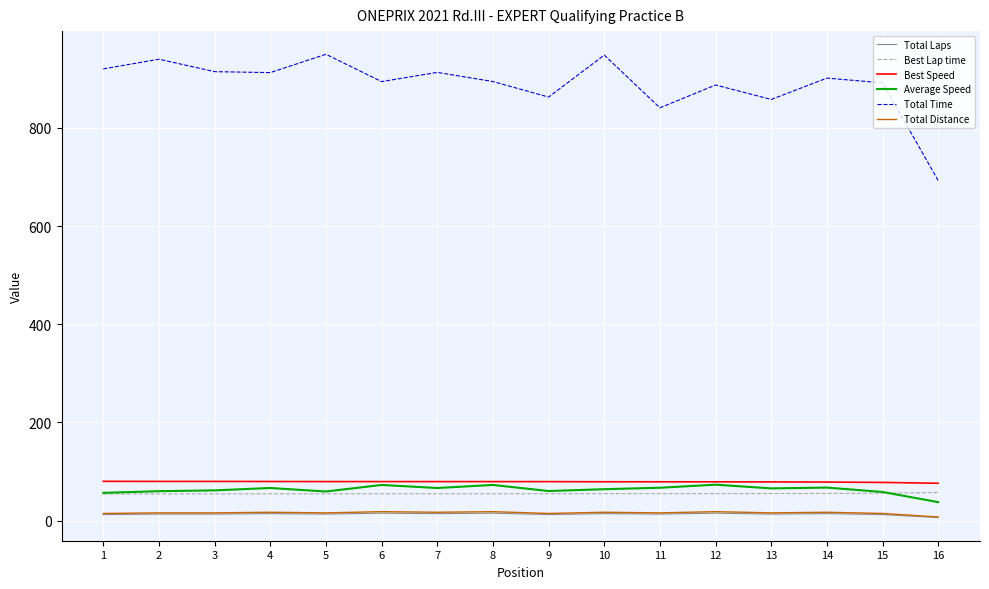

The Average Speed series shows 67.1 at 14. True or false?

True